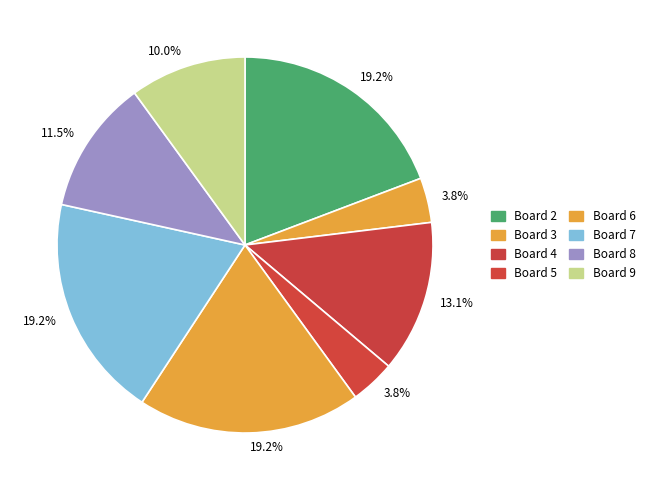

How many segments does this pie chart have?

8